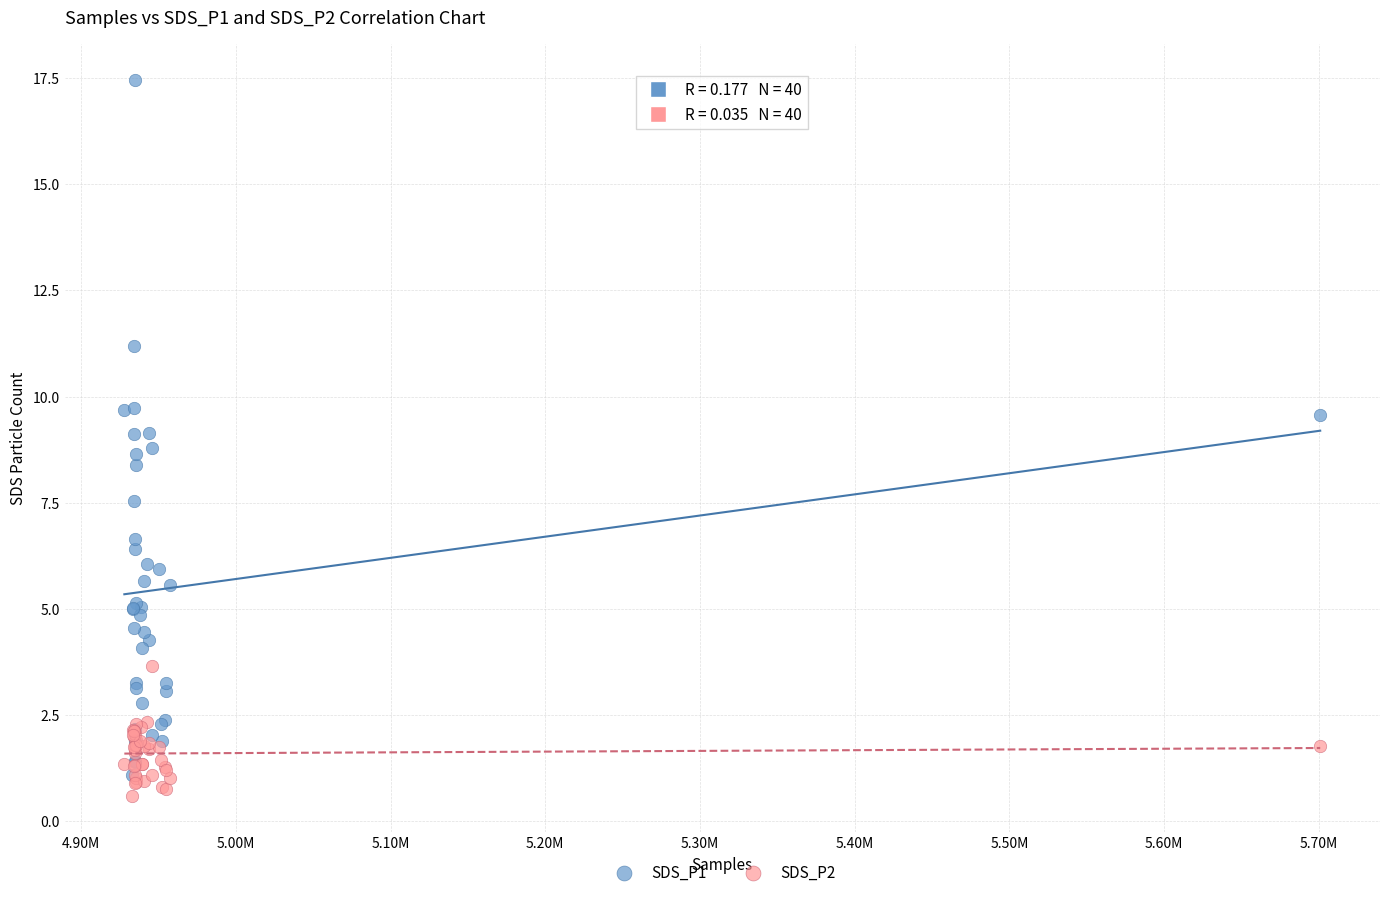

What are all the series names shown in the legend?

SDS_P1, SDS_P2